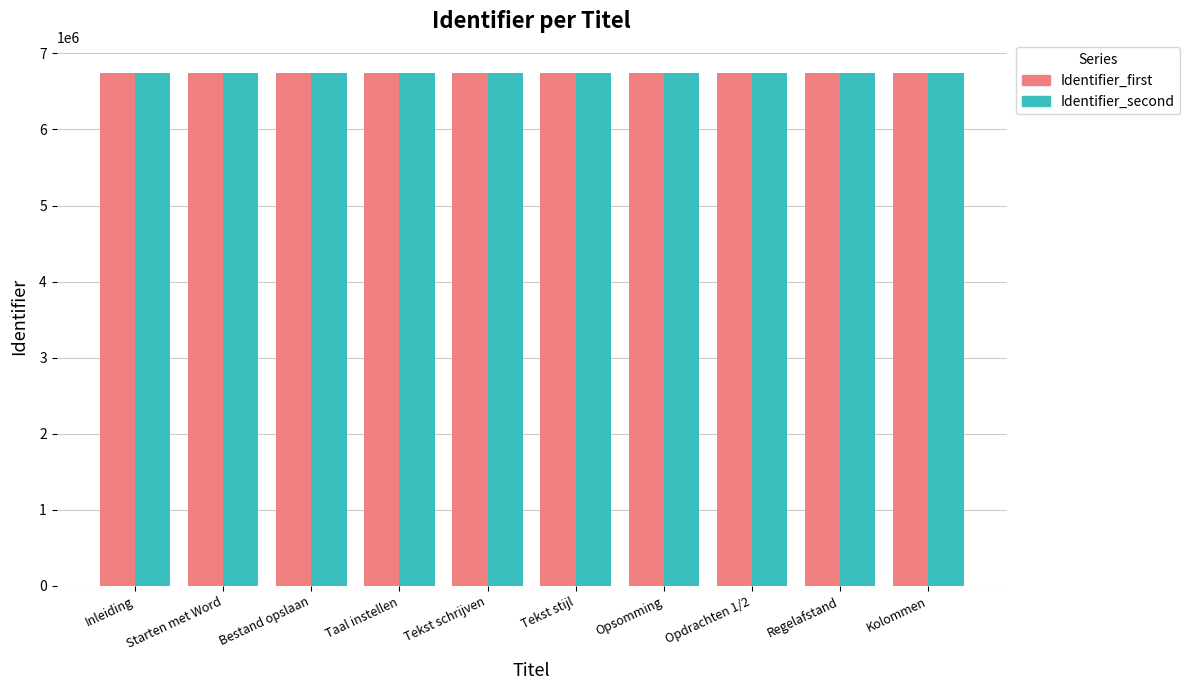

What is the lowest value of the Identifier_second series?

6741633